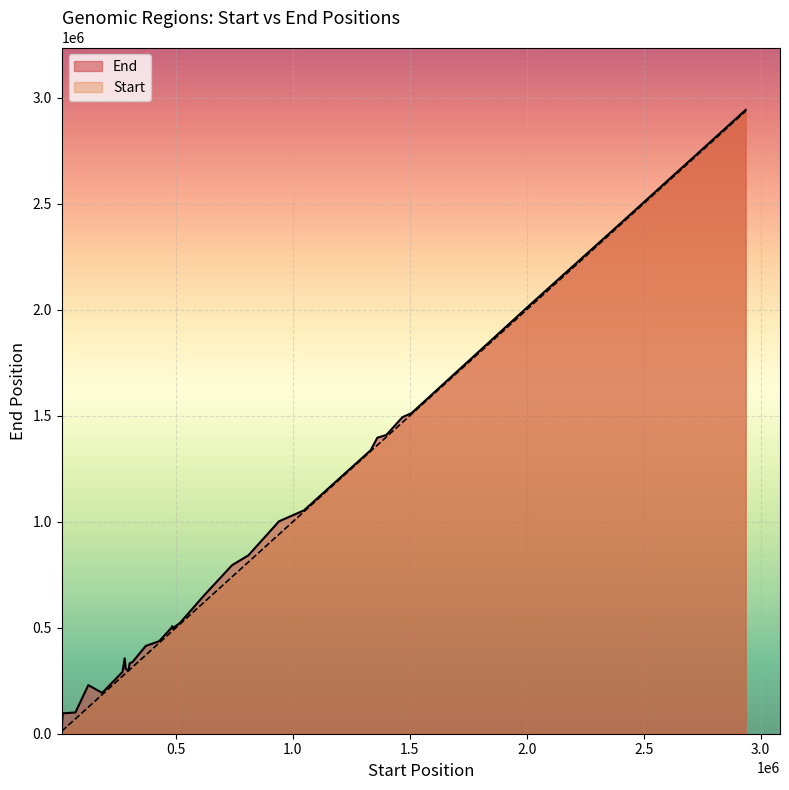

How many distinct data groups are displayed?

2